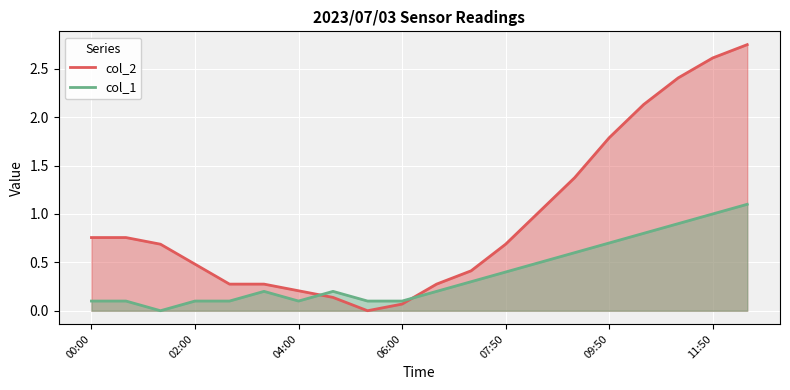

Rank the series by their maximum value, from lowest to highest.

col_1, col_2